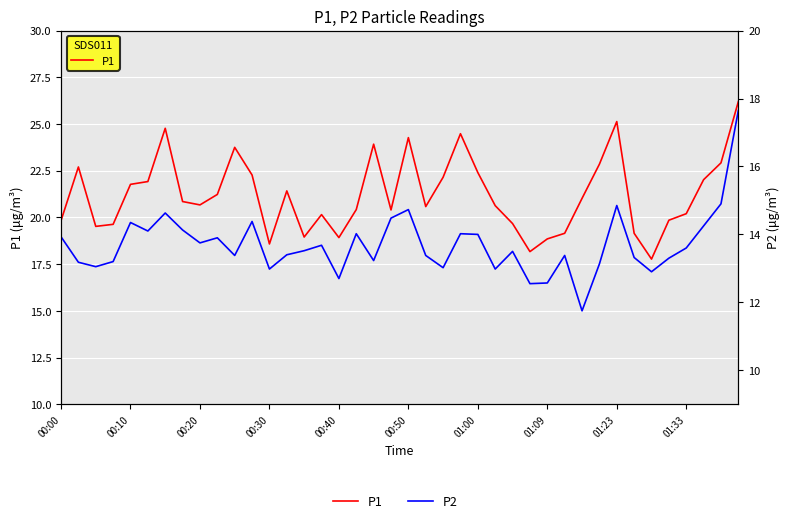

What is the difference between the highest and lowest values at 00:20?

6.5